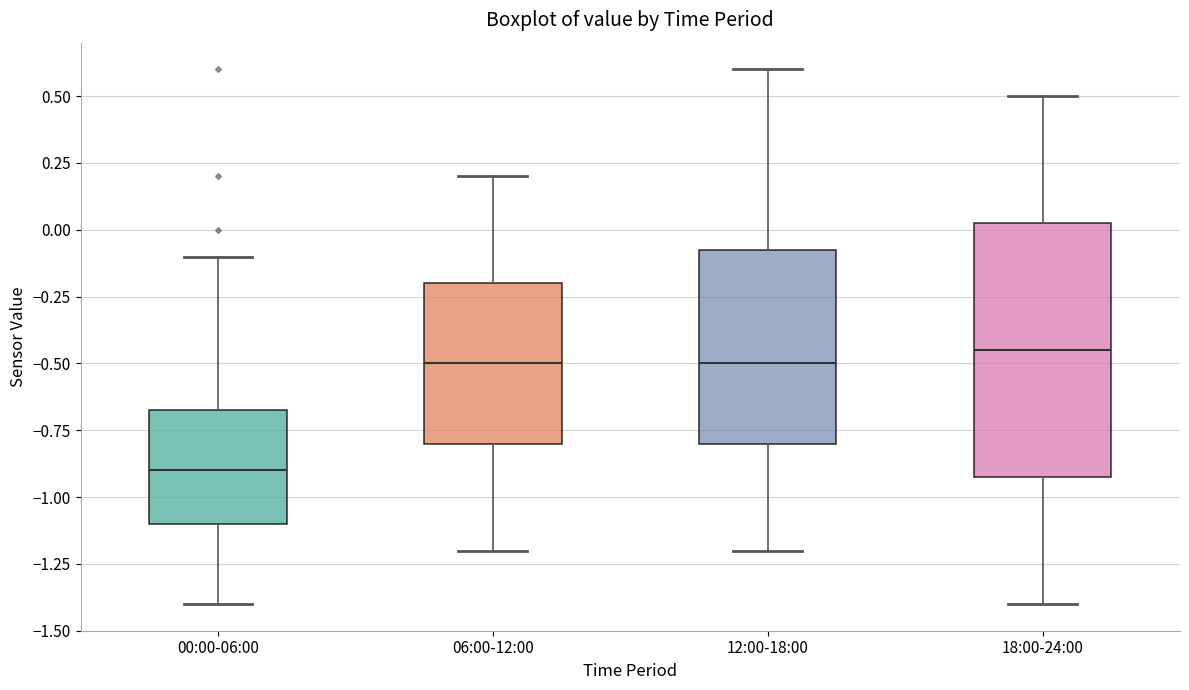

Reading left to right, transcribe this box plot: for each box, give where its median line is, the range the box spans, and where its two whiskers end, as read against the y-axis. The values are not printed on the chart, so give them approximately, as read against the axis.

00:00-06:00: median -0.90, box -1.10 to -0.65, whiskers -1.40 to -0.10
06:00-12:00: median -0.50, box -0.80 to -0.20, whiskers -1.20 to 0.20
12:00-18:00: median -0.50, box -0.80 to -0.05, whiskers -1.20 to 0.60
18:00-24:00: median -0.45, box -0.90 to 0.05, whiskers -1.40 to 0.50